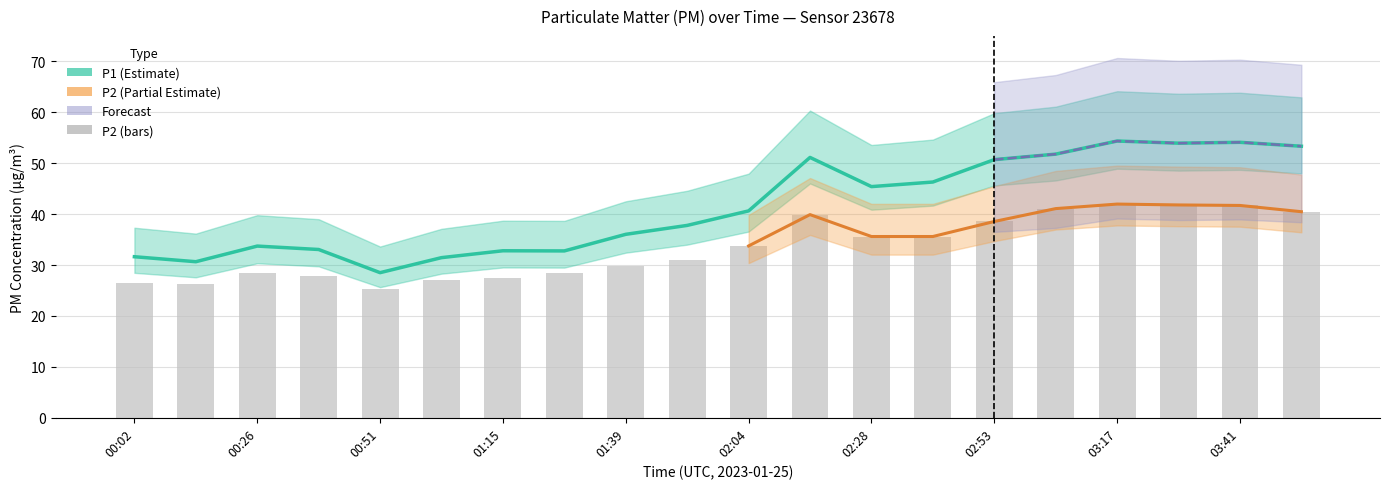

At how many categories does at least one series exceed 44?

9